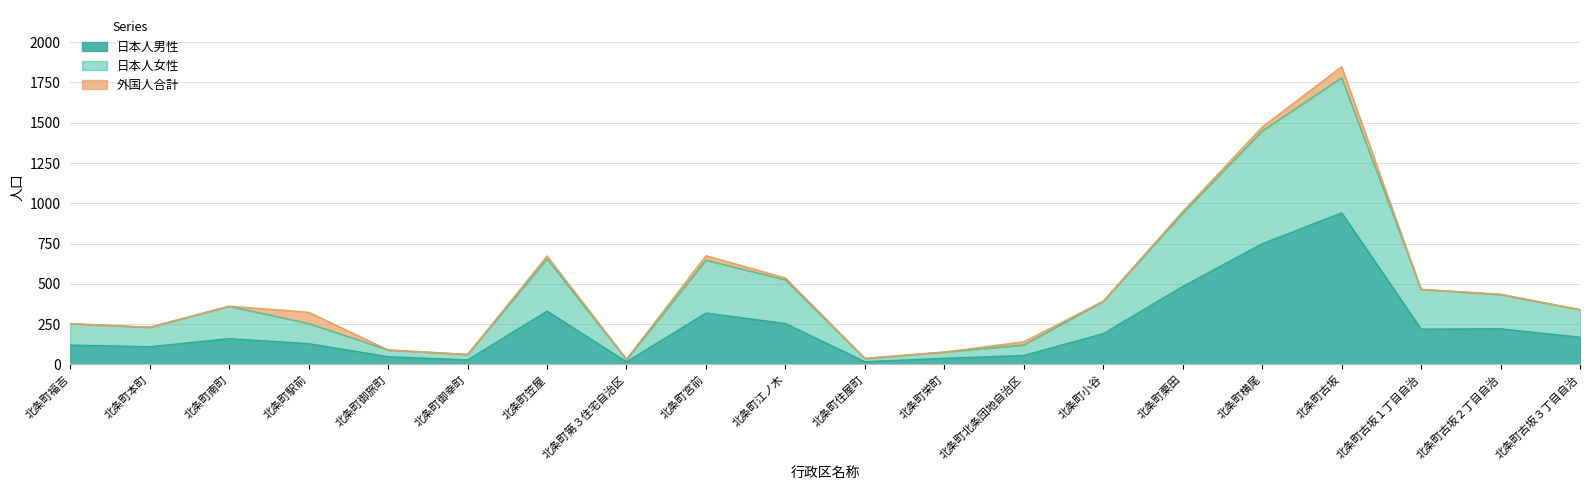

Does the chart display data point markers on the line(s)?

No